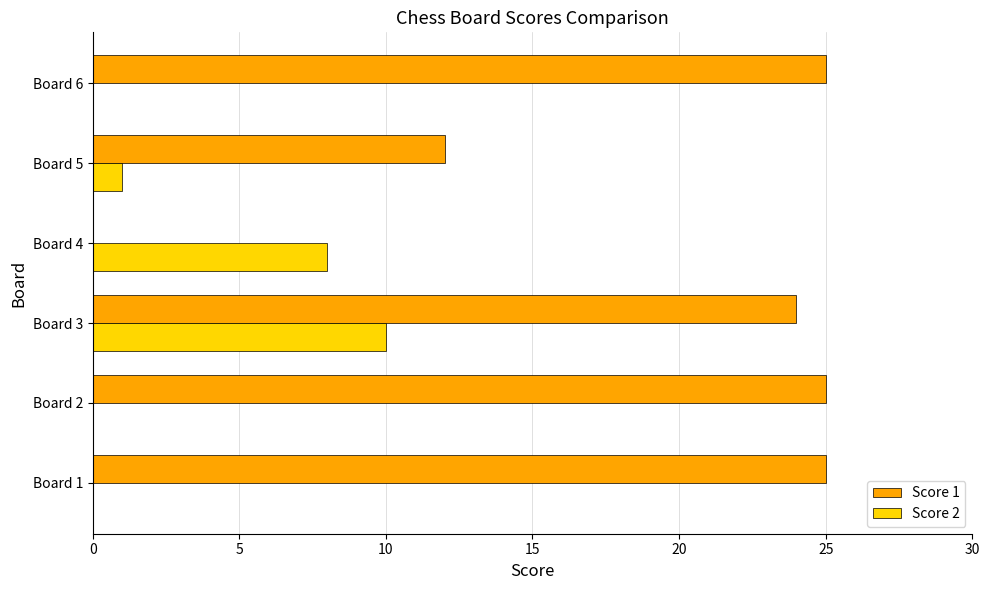

Which series changed the most between Board 3 and Board 4?

Score 1